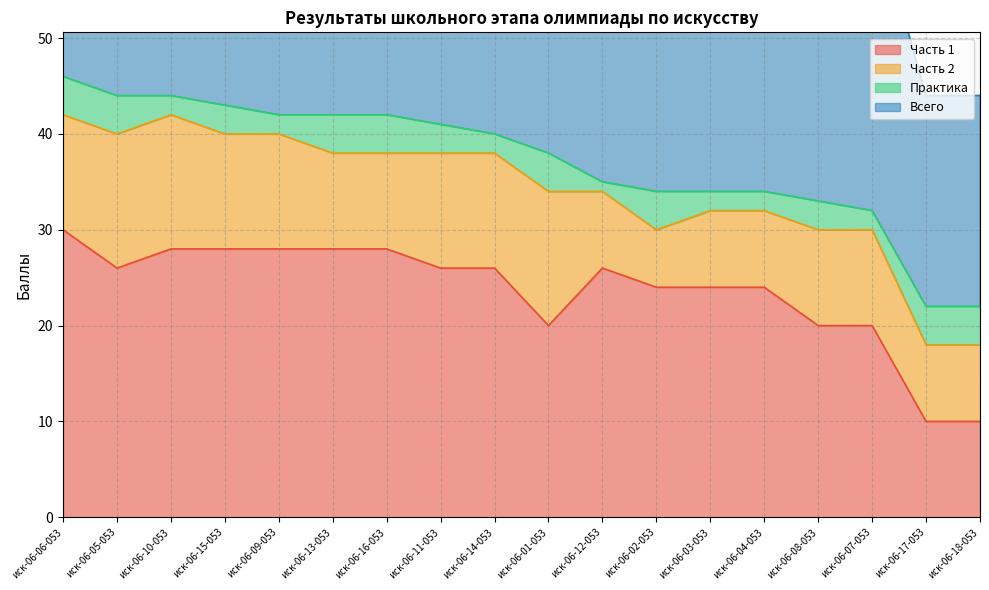

The Всего series shows 21 at иск-06-13-053. True or false?

False